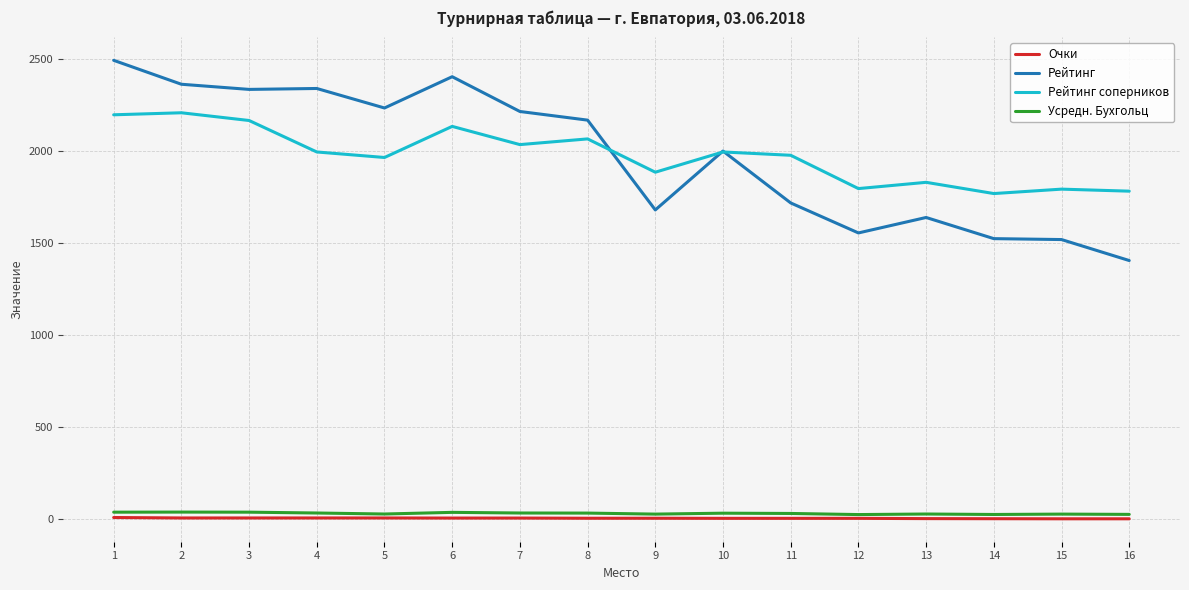

What is the minimum value for Рейтинг соперников?

1769.0